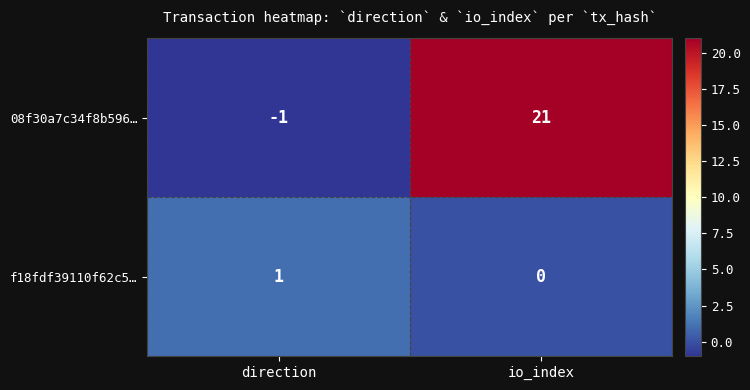

Which label corresponds to the largest value in the chart?

io_index